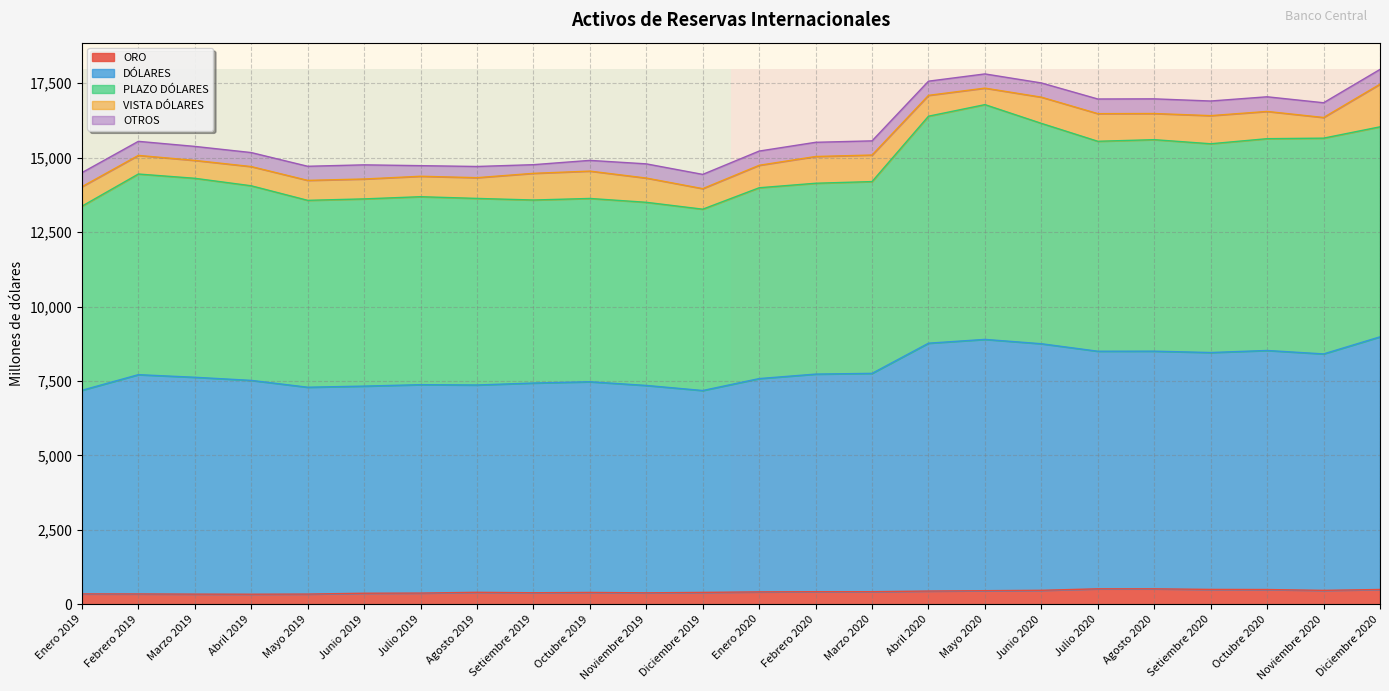

True or false: ORO has a value of 348.8 at Enero 2019.

True